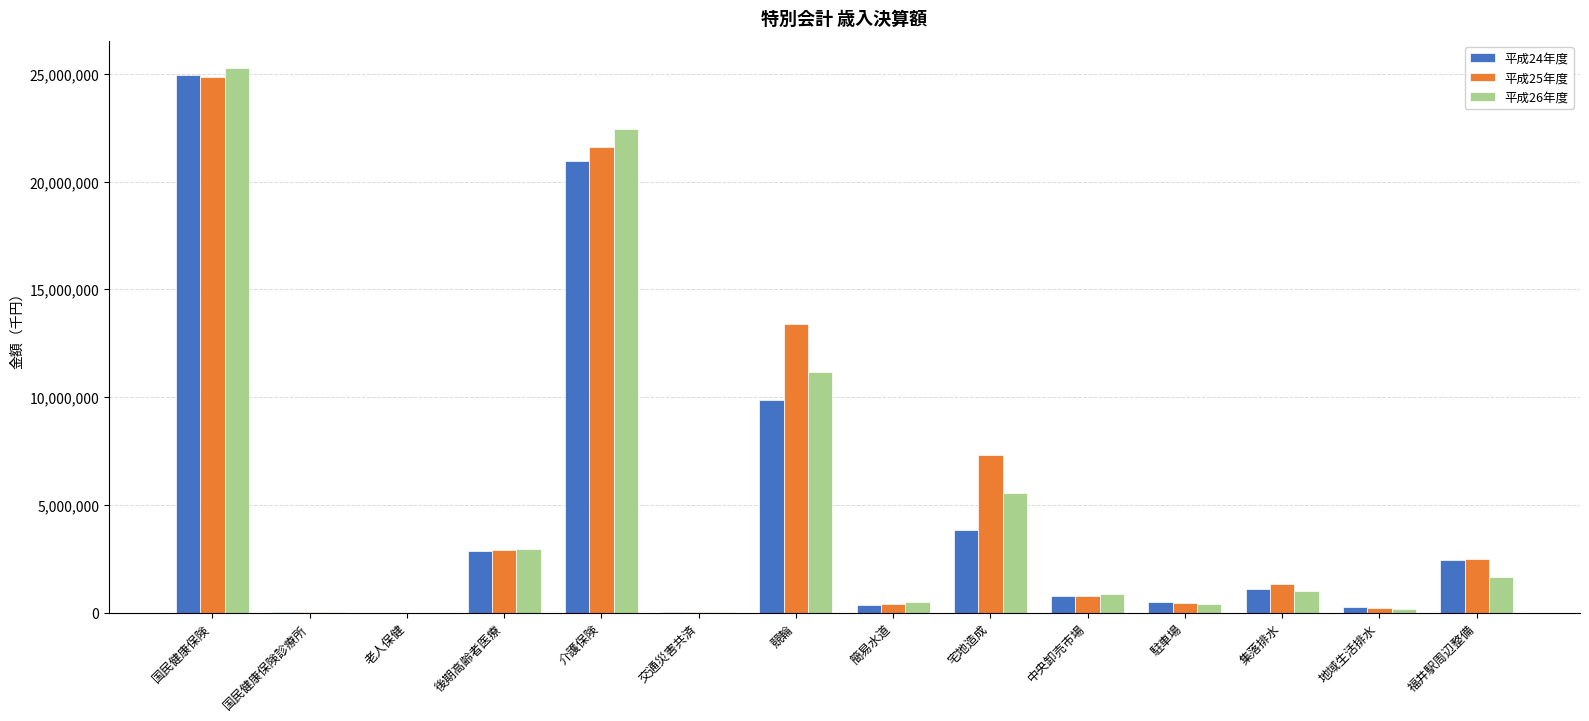

What is the difference between the 平成26年度 values at 駐車場 and 宅地造成?

5164957